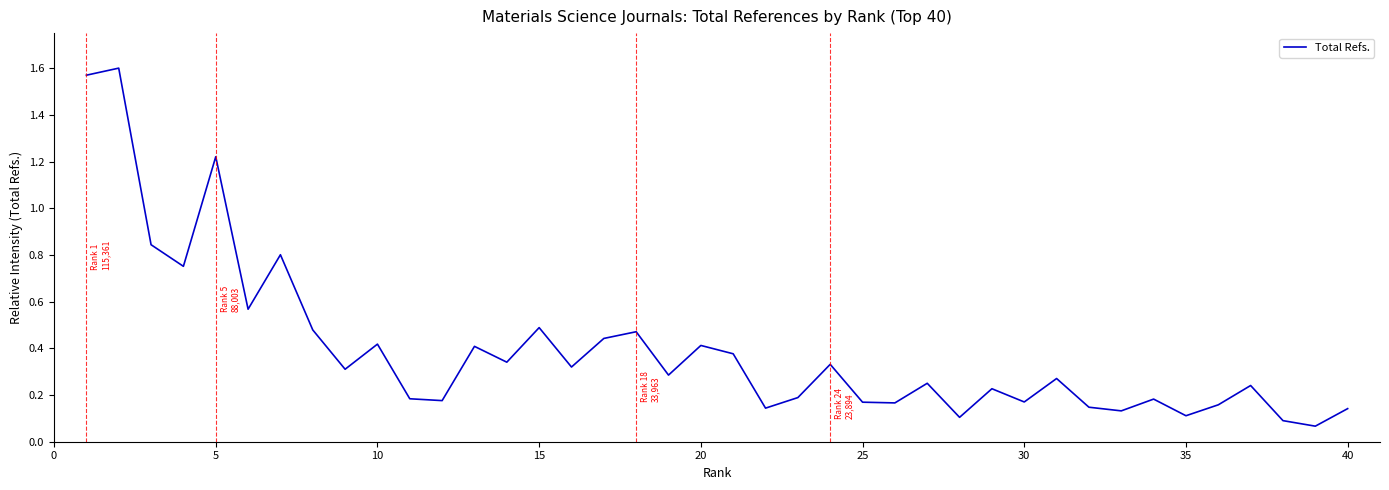

What is the difference between the maximum and minimum values?

1.5